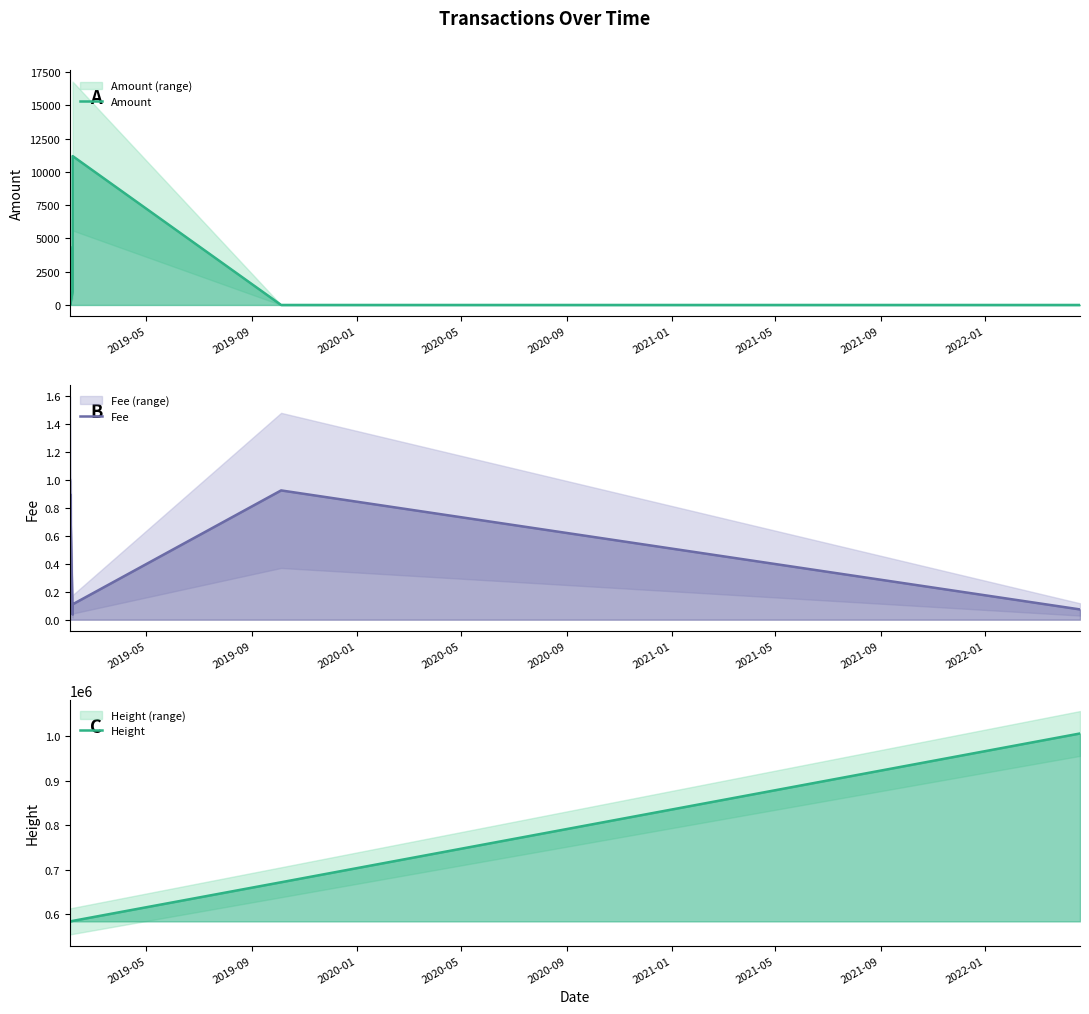

How many data points in Height are above 585103?

3